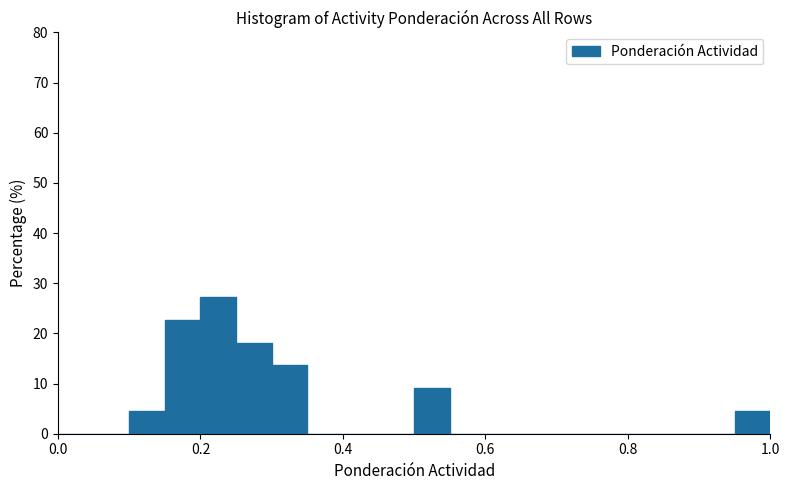

Read against the x-axis, roughly where is the centre of the tallest bar?

0.22